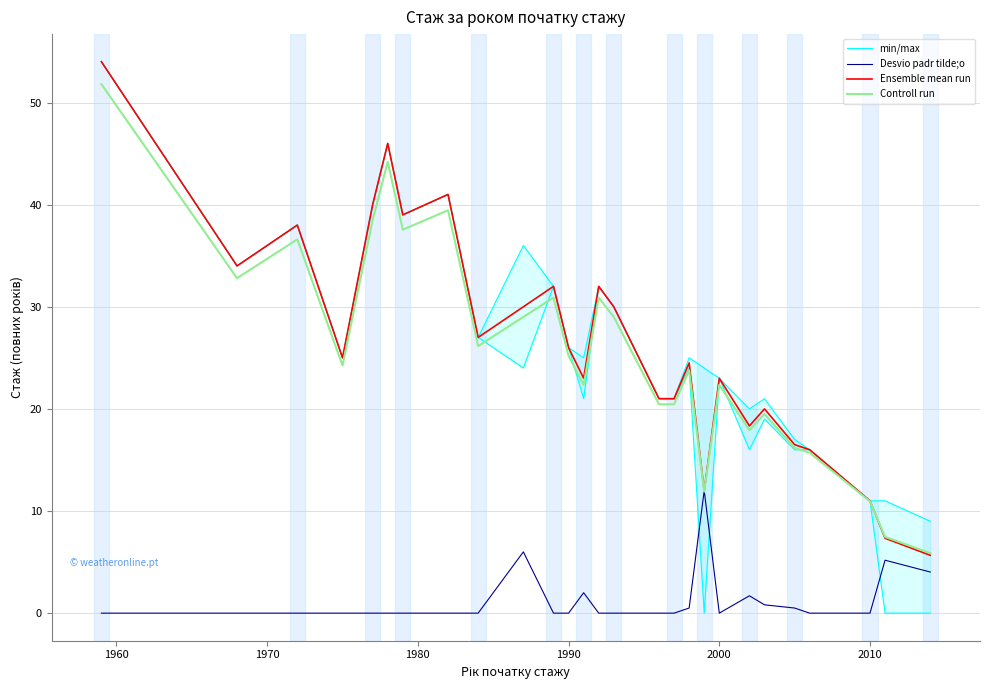

The value of Desvio padr tilde;o at 2010 is -4.4. True or false?

False